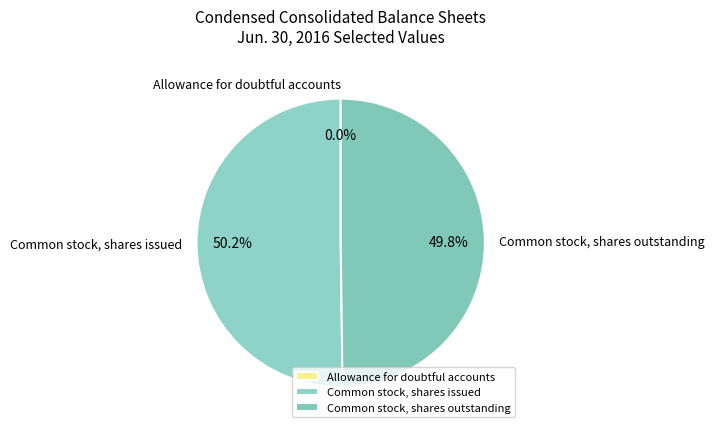

Which slice represents more than half of the pie?

Common stock, shares issued